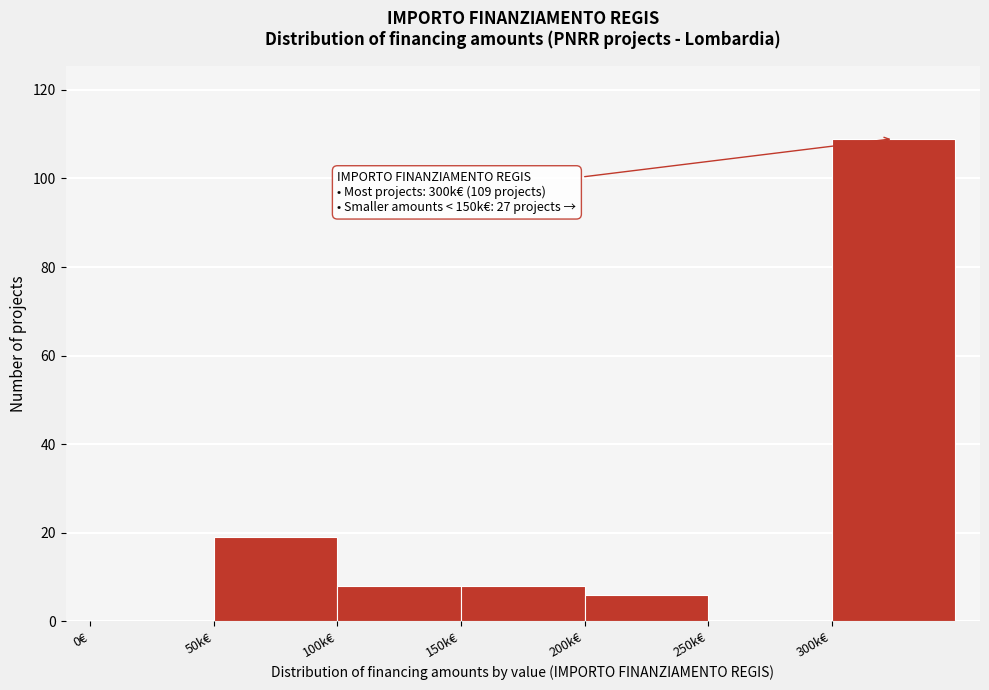

Reading left to right, what are all the values shown in this chart?

0€=0	50k€=19	100k€=8	150k€=8	200k€=6	250k€=0	300k€=109